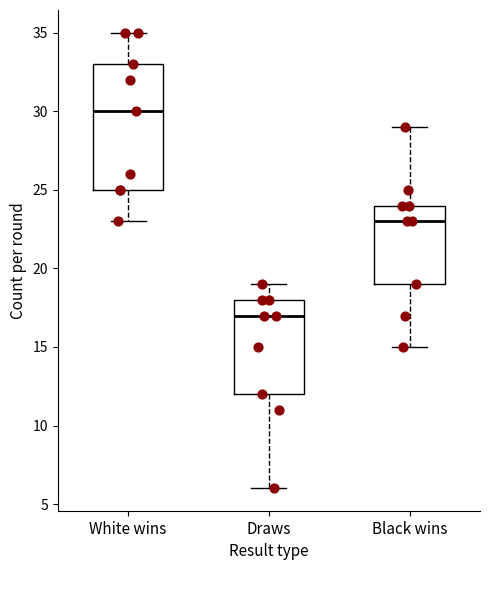

Reading left to right, transcribe this box plot: for each box, give where its median line is, the range the box spans, and where its two whiskers end, as read against the y-axis. The values are not printed on the chart, so give them approximately, as read against the axis.

White wins: median 30, box 25 to 33, whiskers 23 to 35
Draws: median 17, box 12 to 18, whiskers 6 to 19
Black wins: median 23, box 19 to 24, whiskers 15 to 29